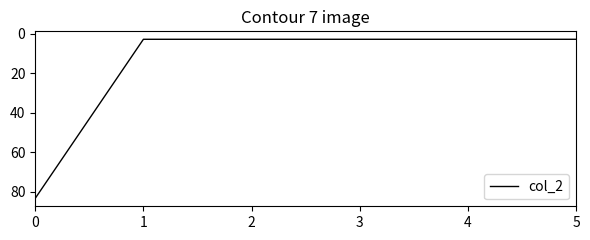

True or false: the data shows 2.8 at 4.

True